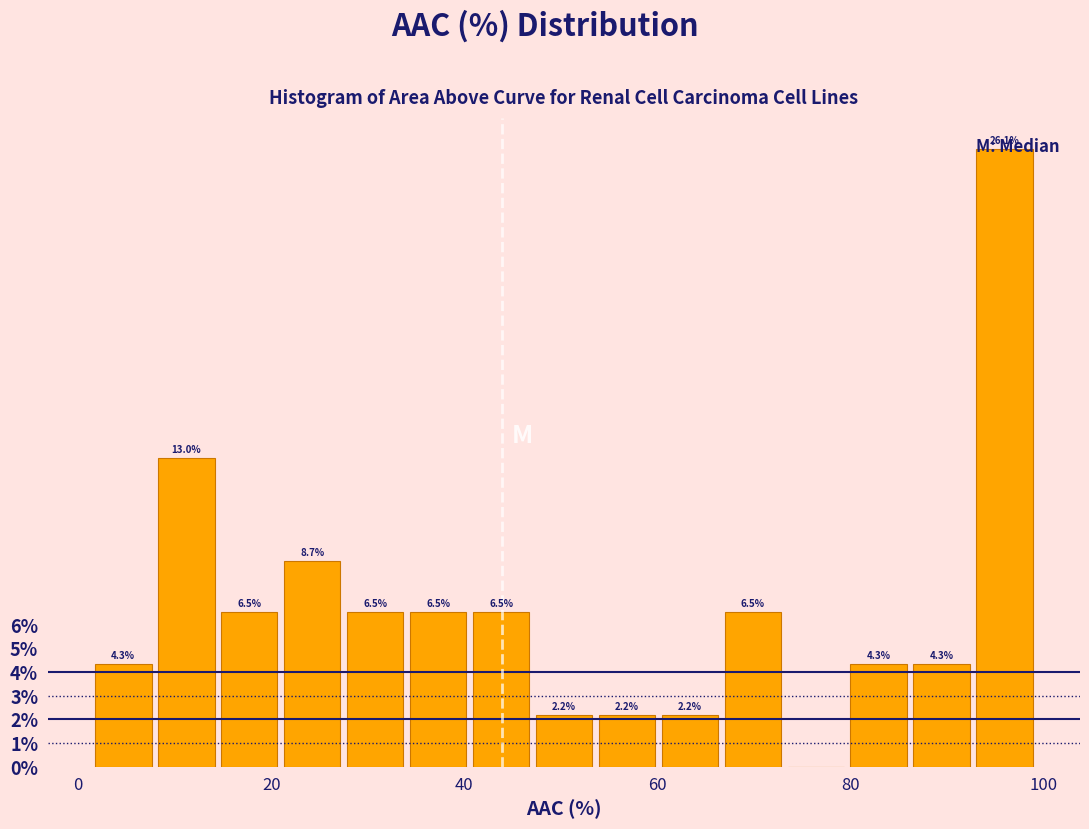

Read against the x-axis, roughly where is the centre of the tallest bar?

96